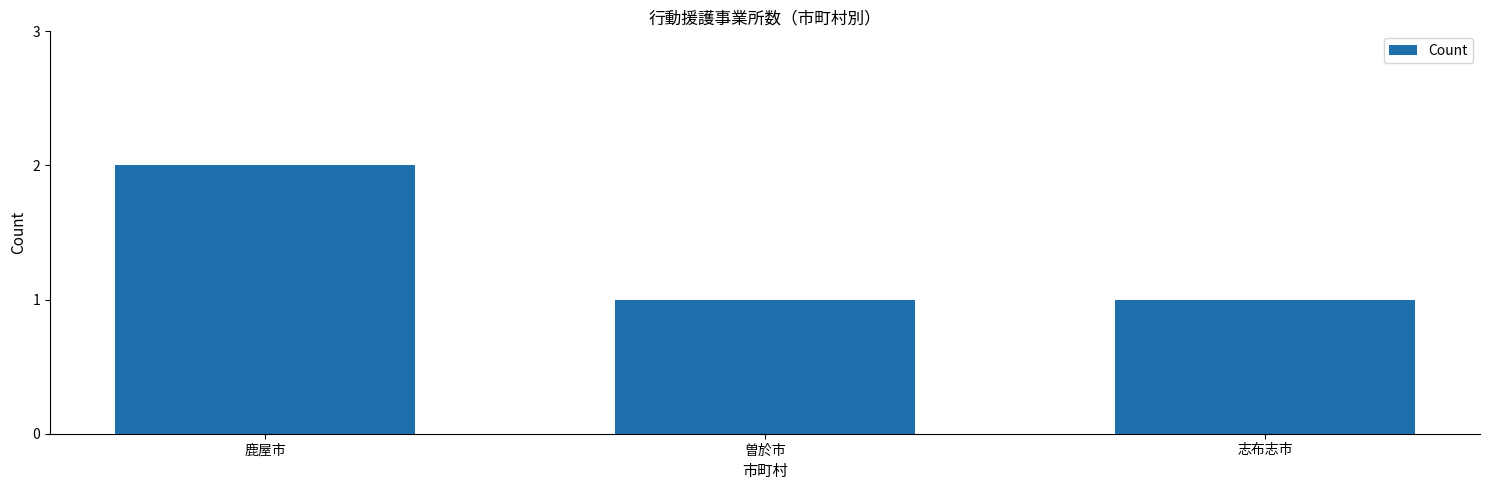

Reading right to left, extract all data points from this chart.

志布志市=1	曽於市=1	鹿屋市=2